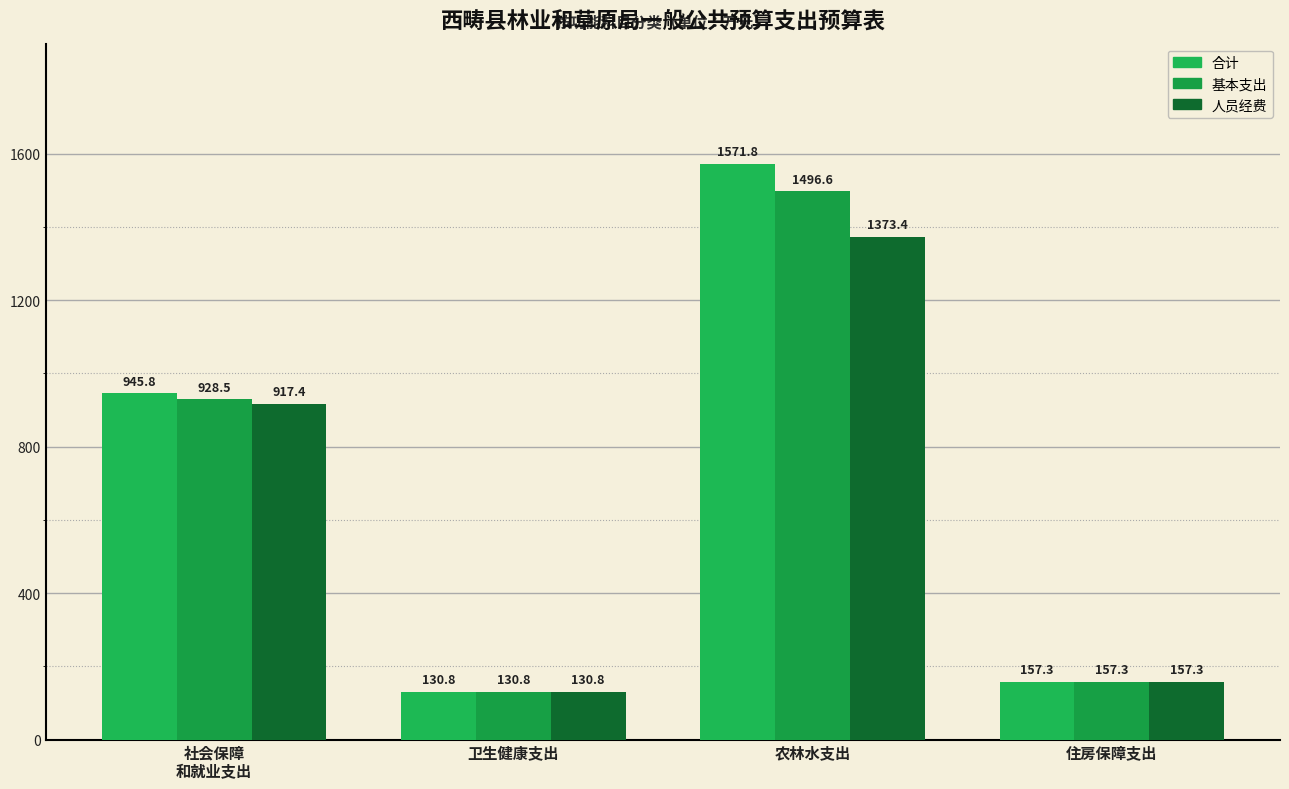

Reading left to right, extract all data points from this chart.

合计: 945.8	130.8	1571.8	157.3
基本支出: 928.5	130.8	1496.6	157.3
人员经费: 917.4	130.8	1373.4	157.3